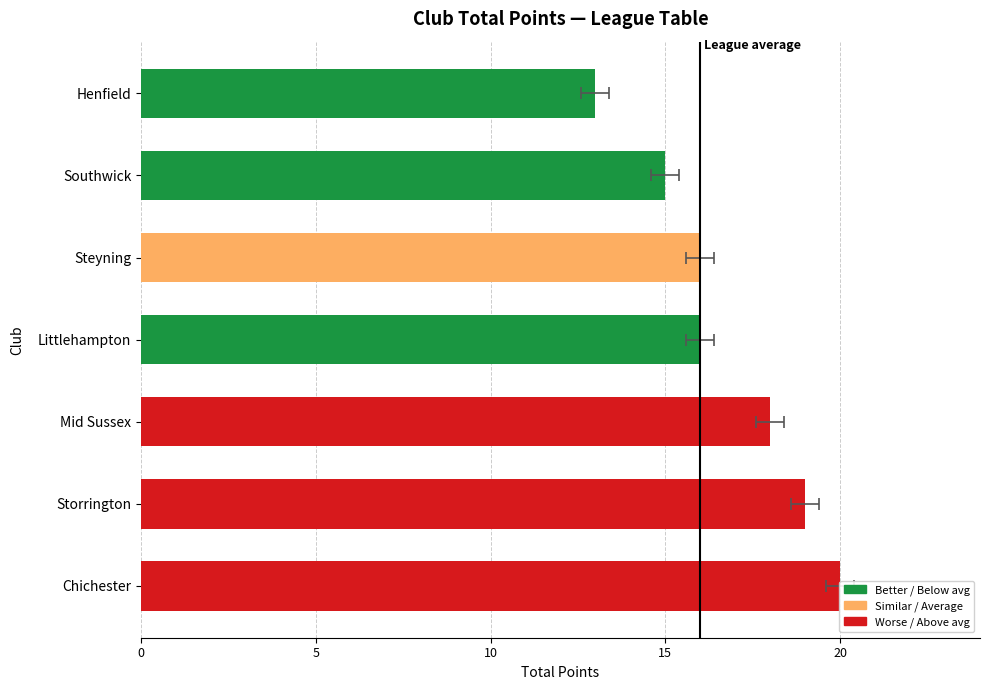

What is the sum of all values?

117